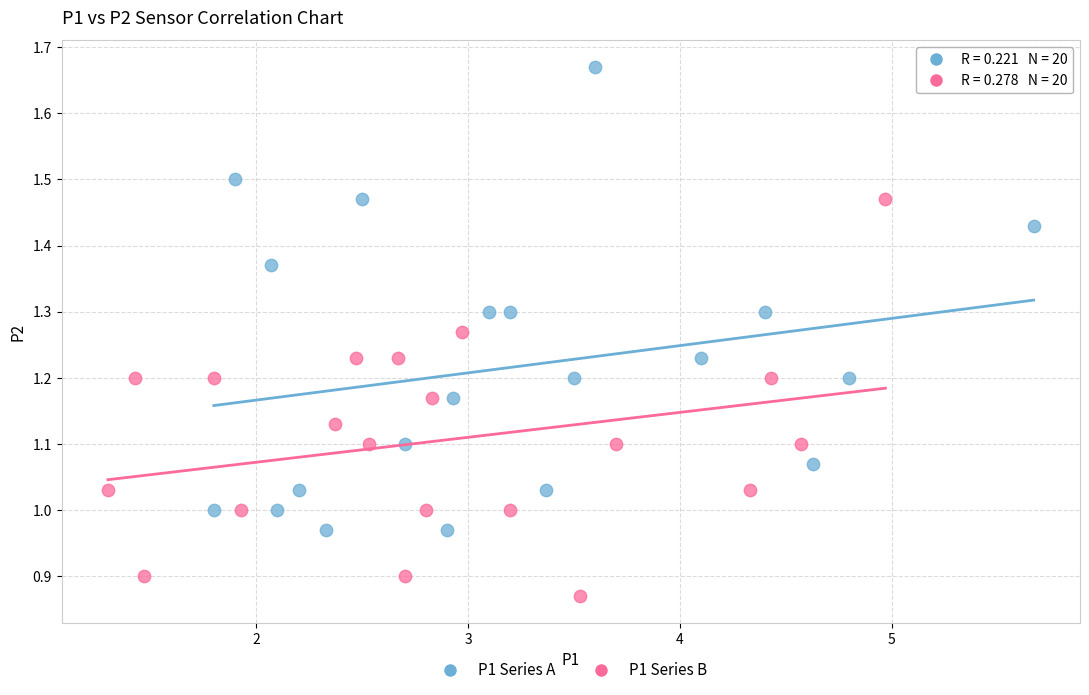

Which series reaches the maximum Y coordinate?

P1 Series A